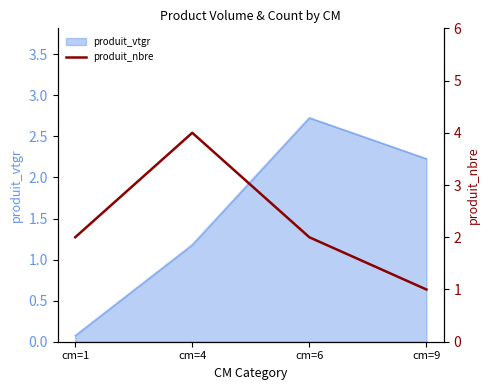

At which label does produit_vtgr reach its minimum?

cm=1